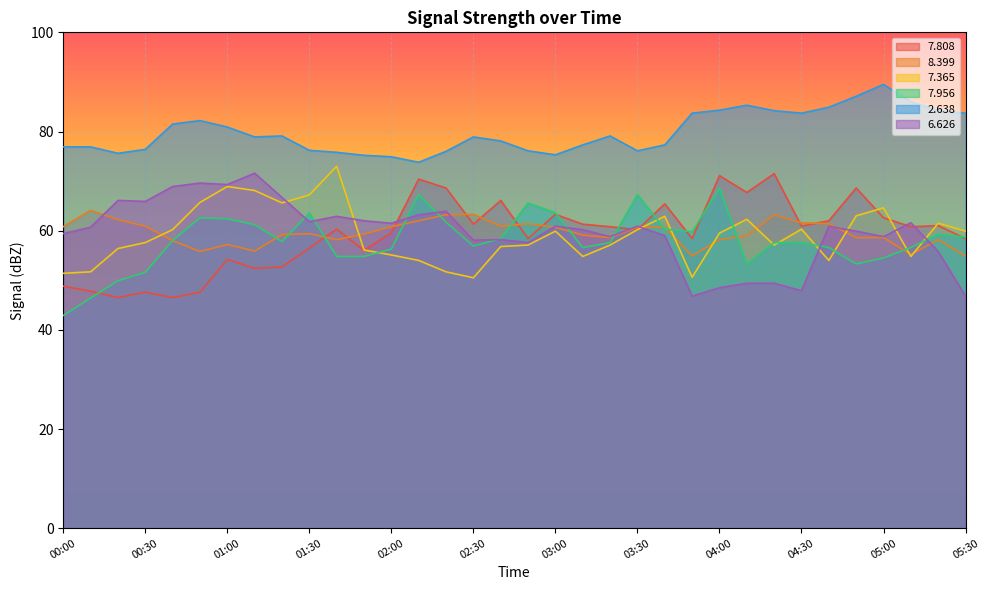

What is the value of the   2.638 point at the 33rd from the left?

84.2